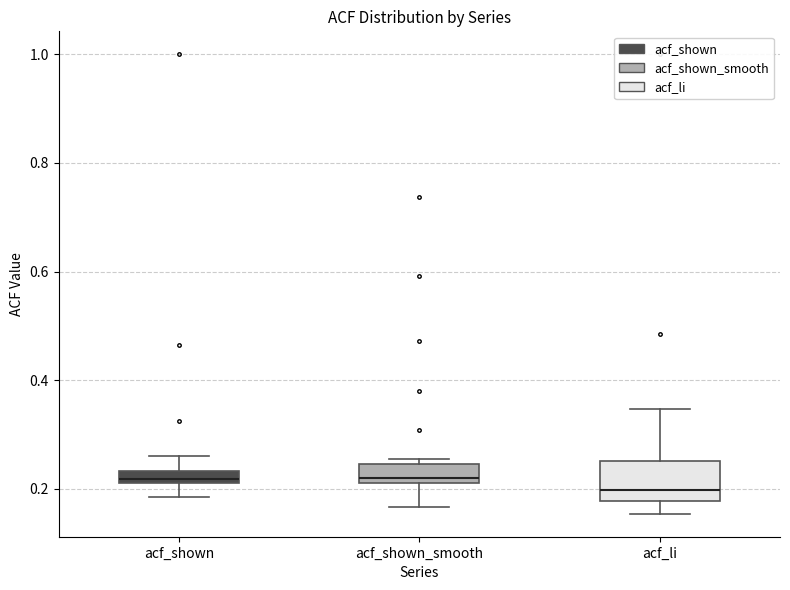

Which box is the tallest, from its lower edge to its upper edge?

acf_li